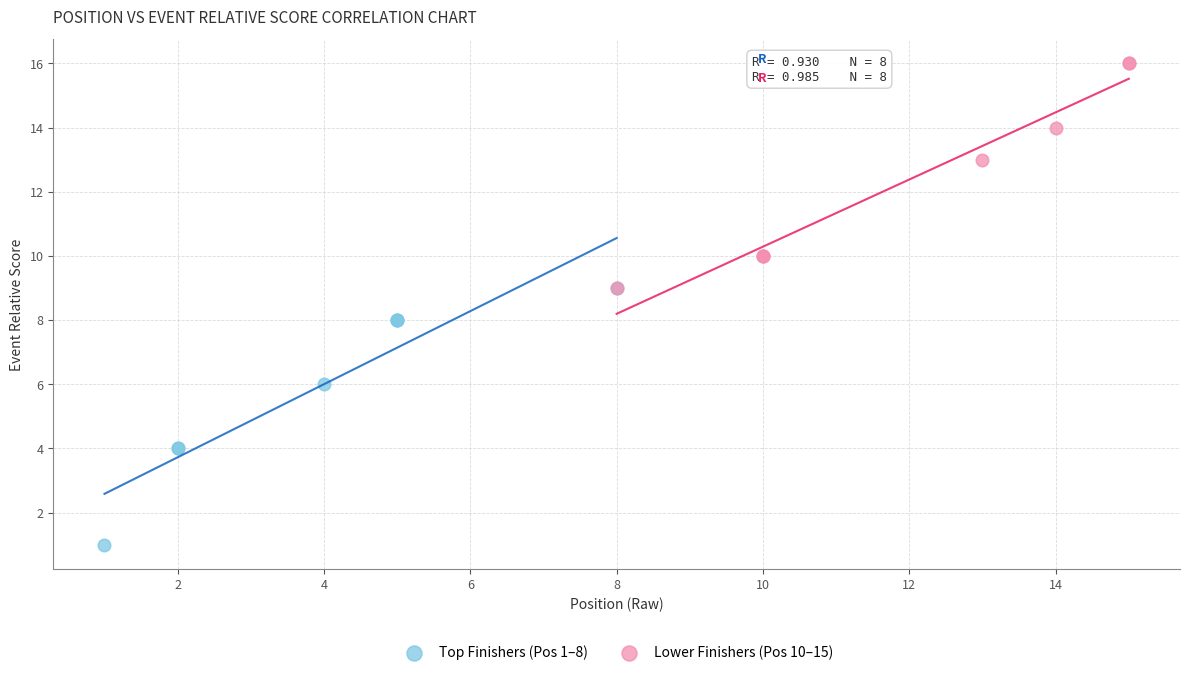

Which series reaches the minimum Y coordinate?

Top Finishers (Pos 1–8)